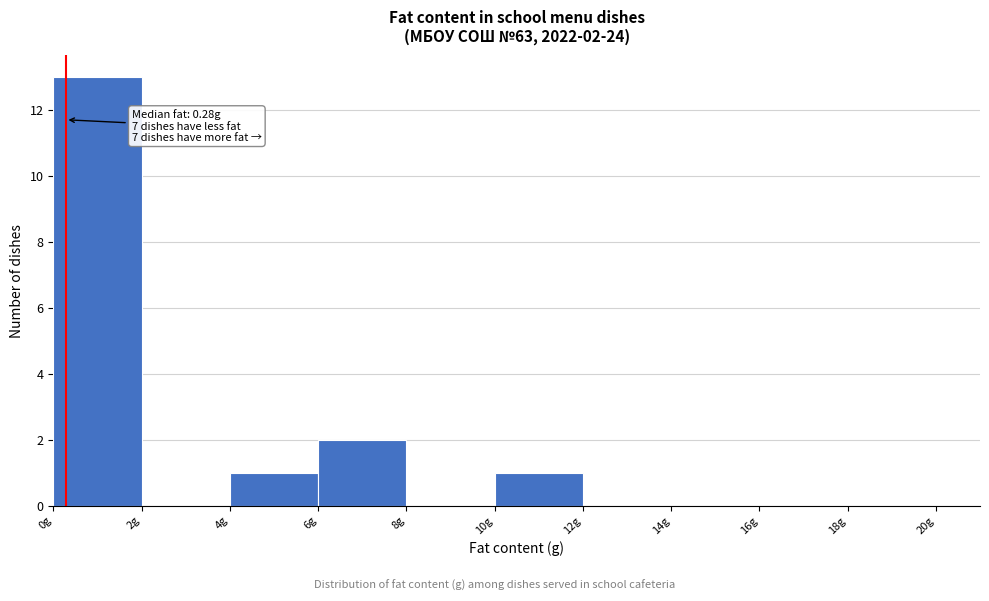

Over which range of the x-axis is the bar tallest?

0 to 2